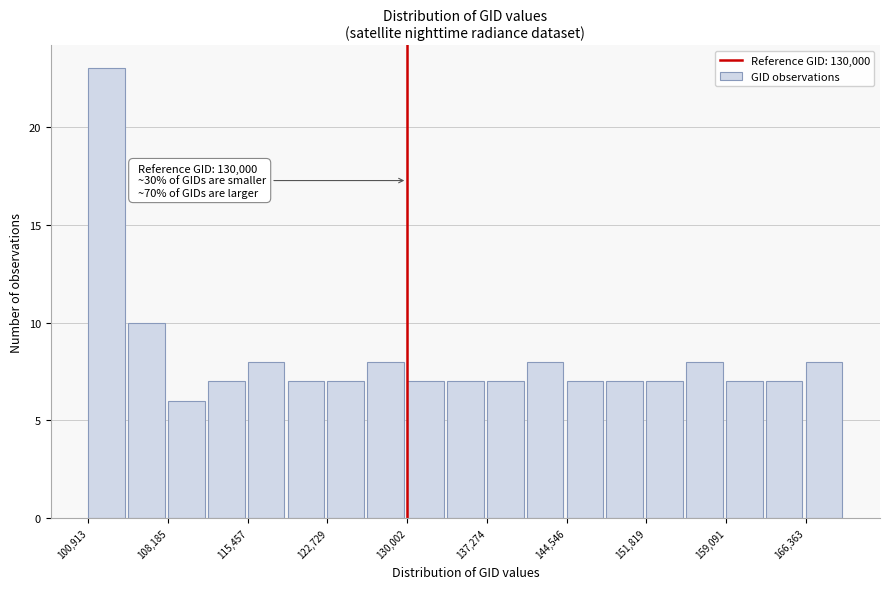

Around what value on the x-axis is the tallest bar? Give the approximate position of its centre, as read against the axis.

103000